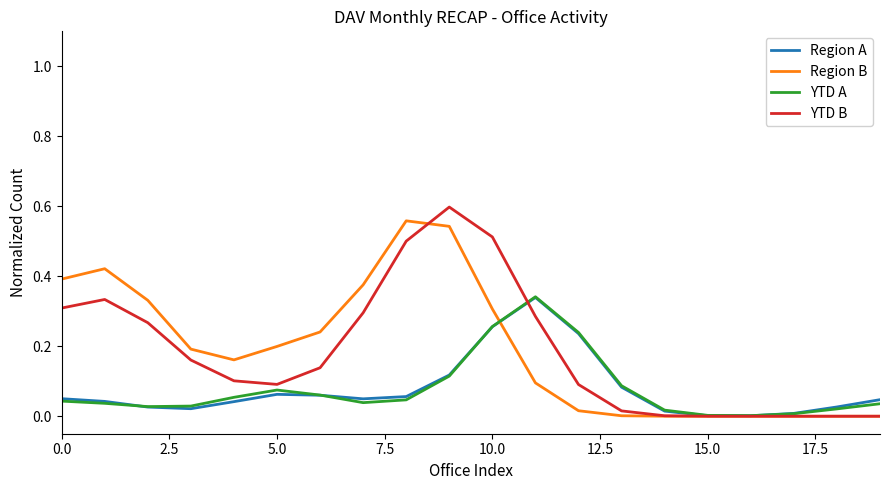

True or false: Region B has more than 0 points higher than both neighbors.

True